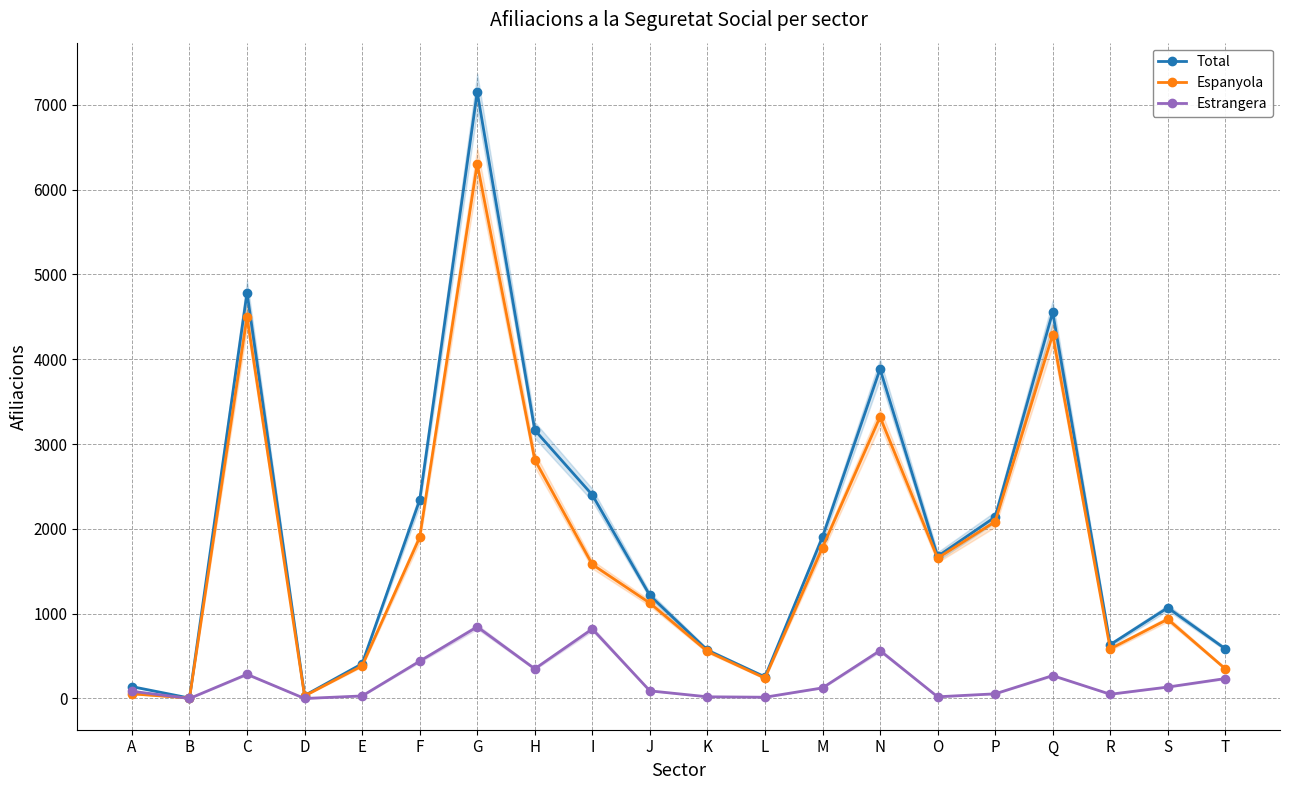

What is the approximate value of Espanyola at E?

385